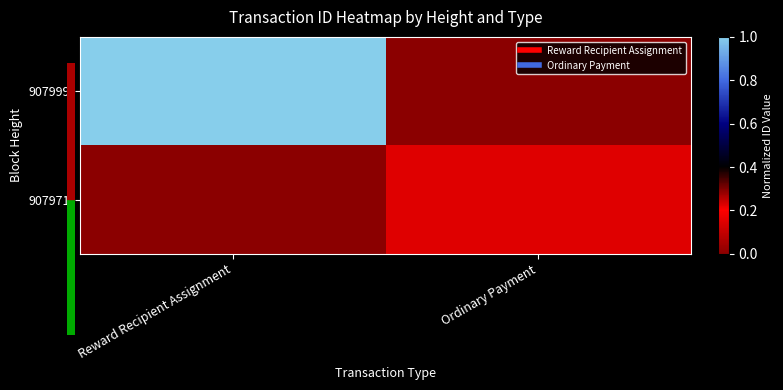

Which series has the largest total across all categories?

907999